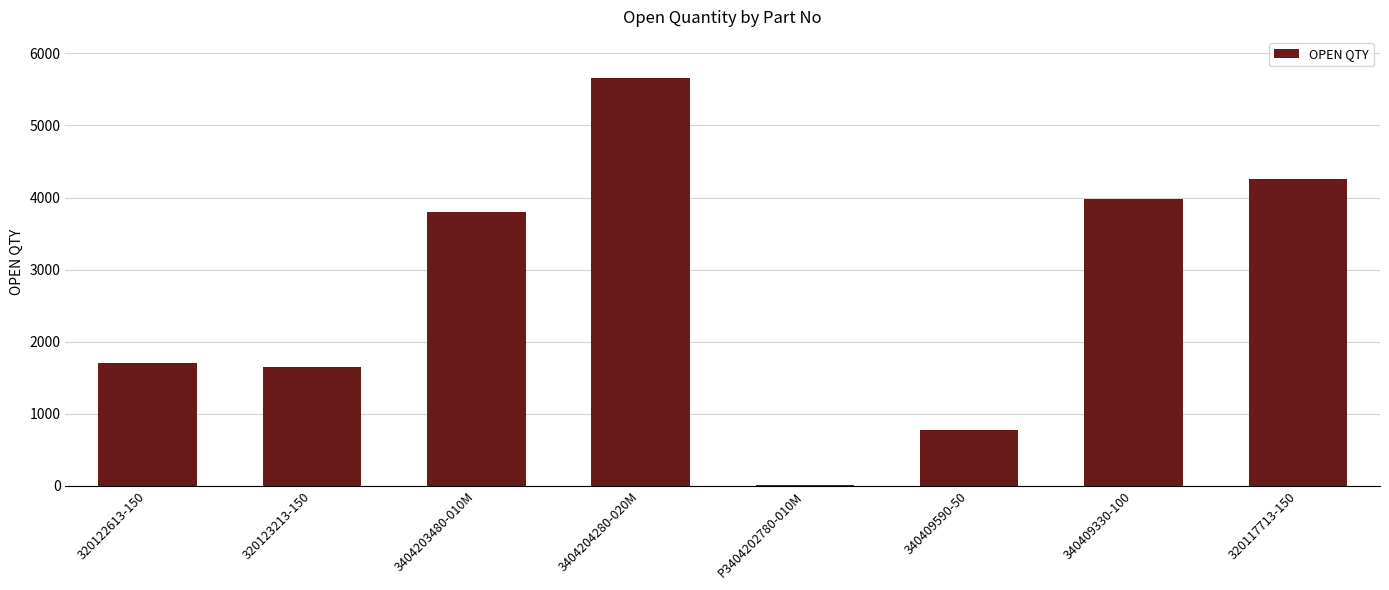

What is the ratio of the value at 3404203480-010M to the value at P3404202780-010M?

422.4